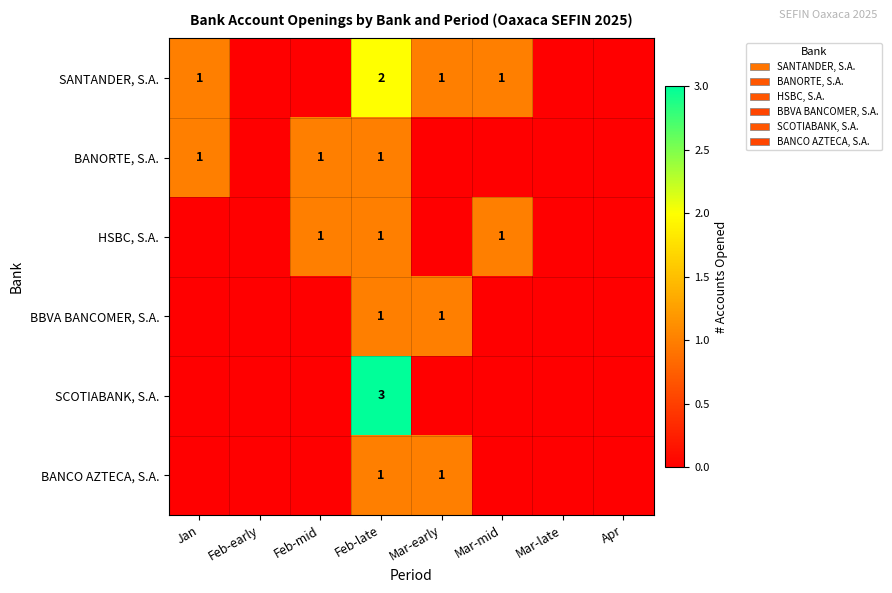

True or false: BANCO AZTECA, S.A. has a value of 1 at Feb-late.

True